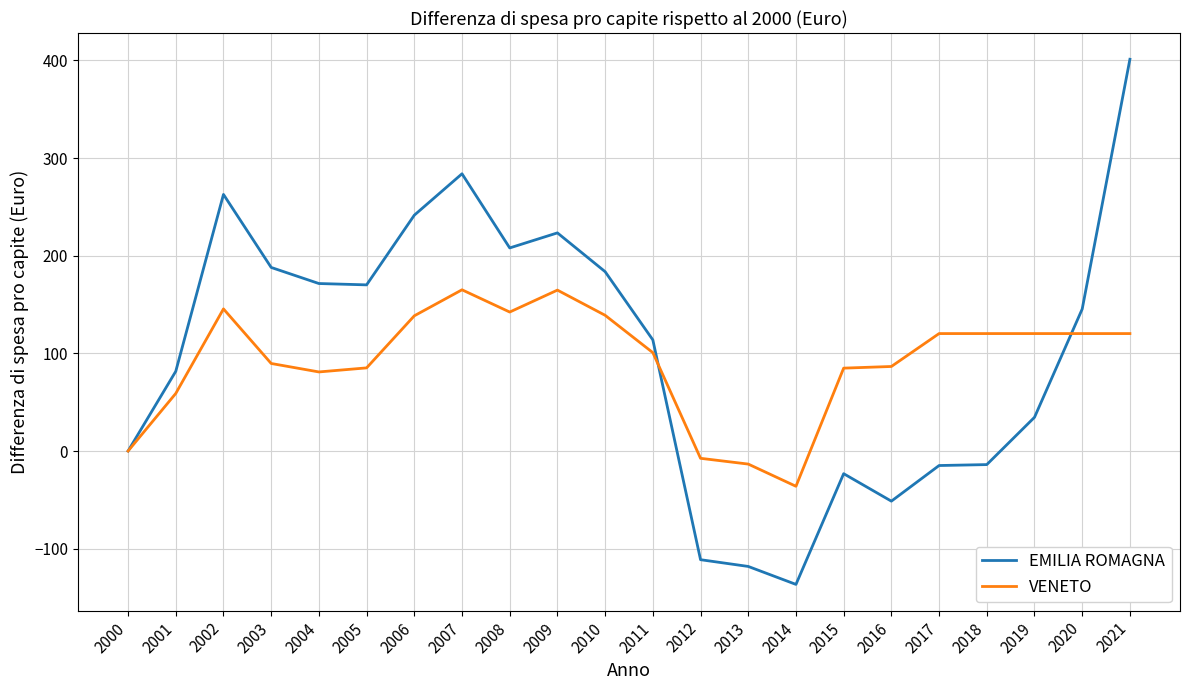

How many lines are shown in the chart?

2